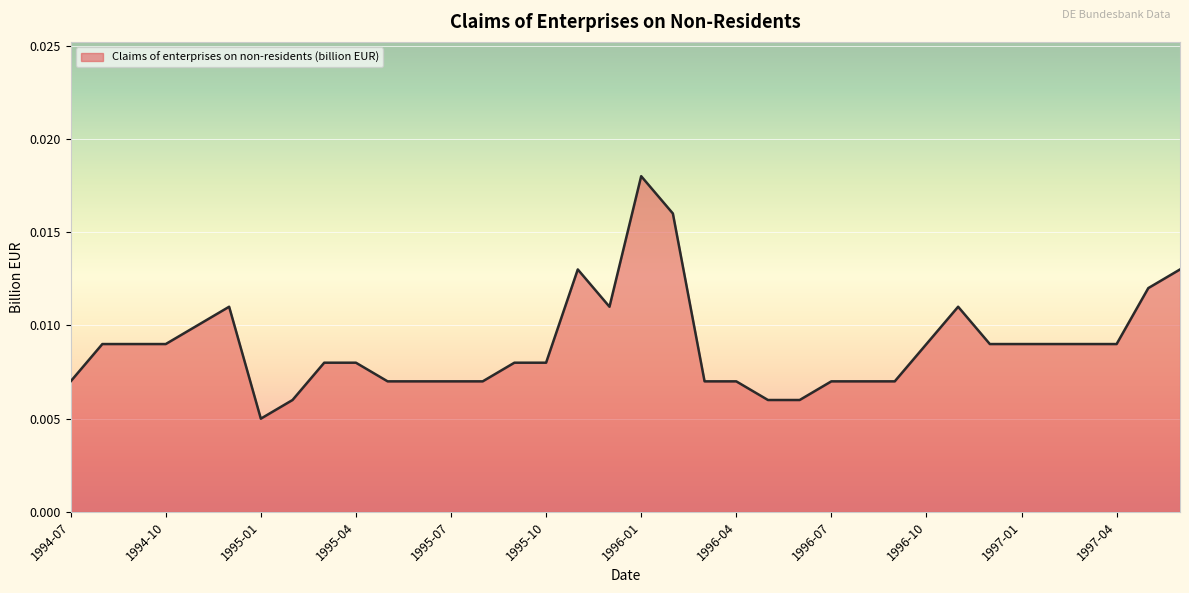

What is the label of the 15th point from the right?

1996-04